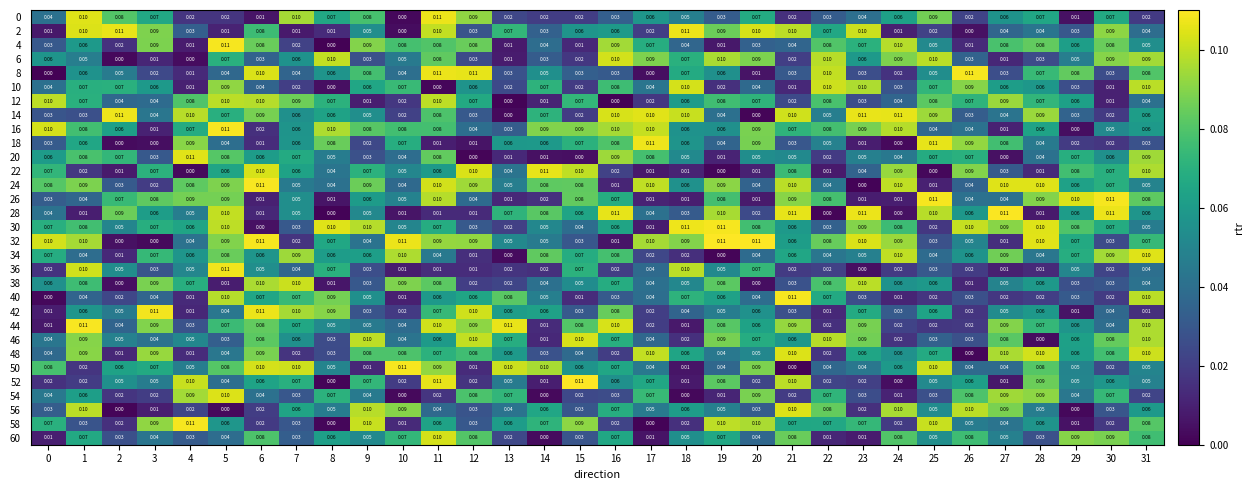

Is the value of 0 at 18 greater than the value of 36 at 25?

Yes